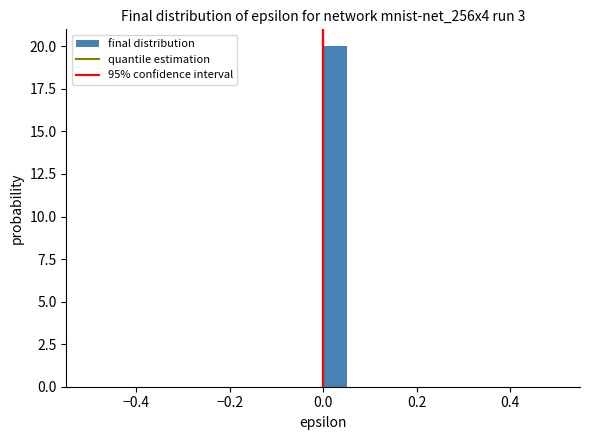

Around what value on the x-axis is the tallest bar? Give the approximate position of its centre, as read against the axis.

0.02